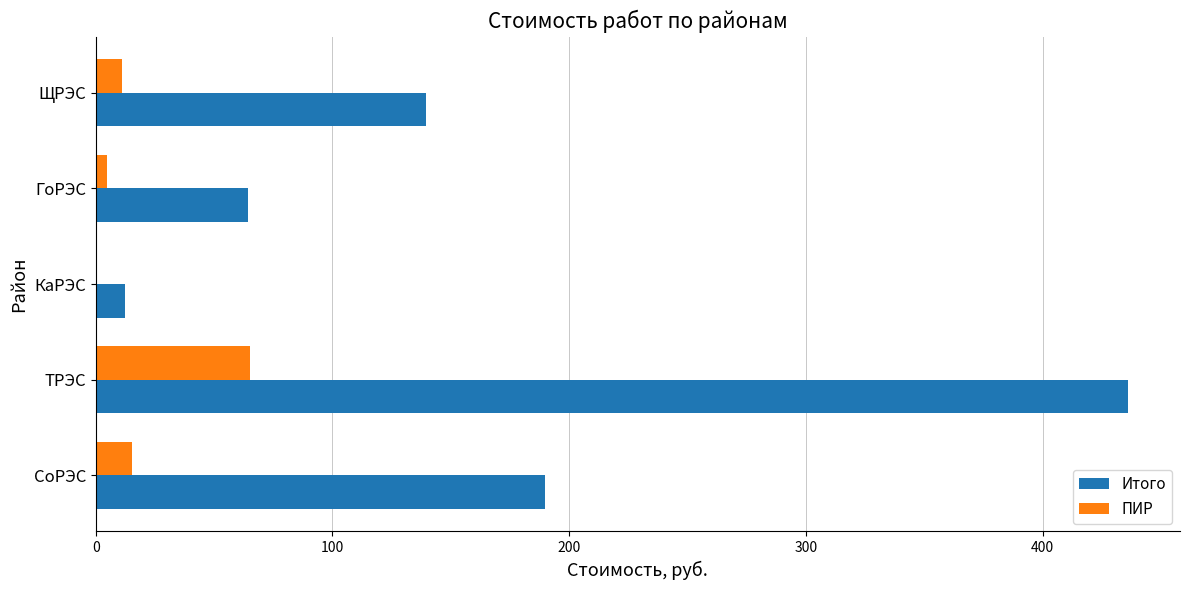

Is it true that Итого equals 436.2 at ТРЭС?

True